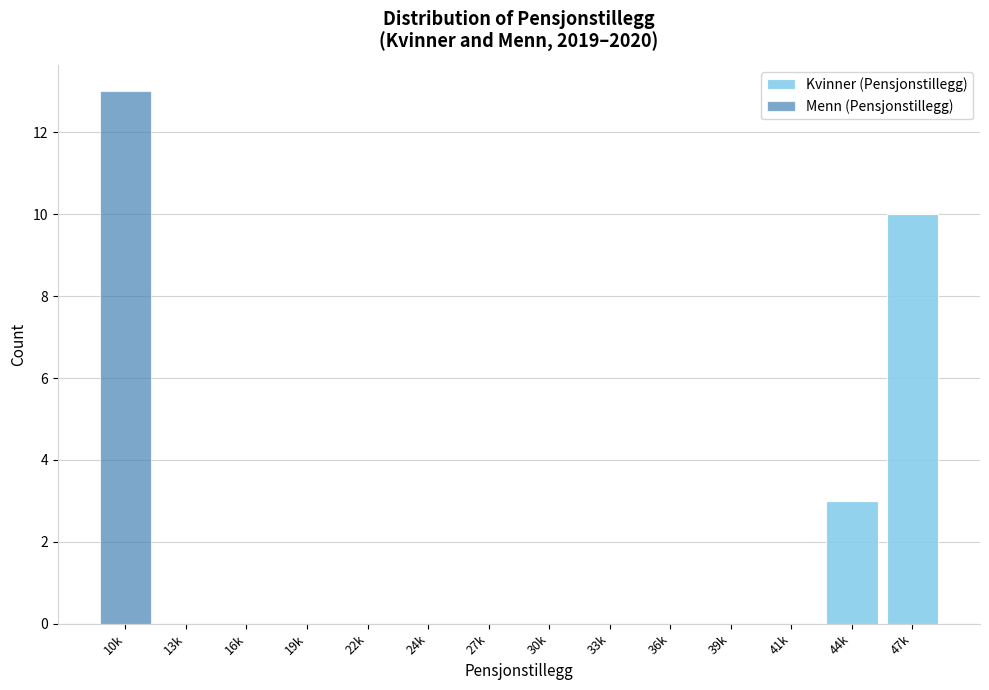

Reading left to right, what are the values for Kvinner (Pensjonstillegg)?

10k=0	13k=0	16k=0	19k=0	22k=0	24k=0	27k=0	30k=0	33k=0	36k=0	39k=0	41k=0	44k=3	47k=10